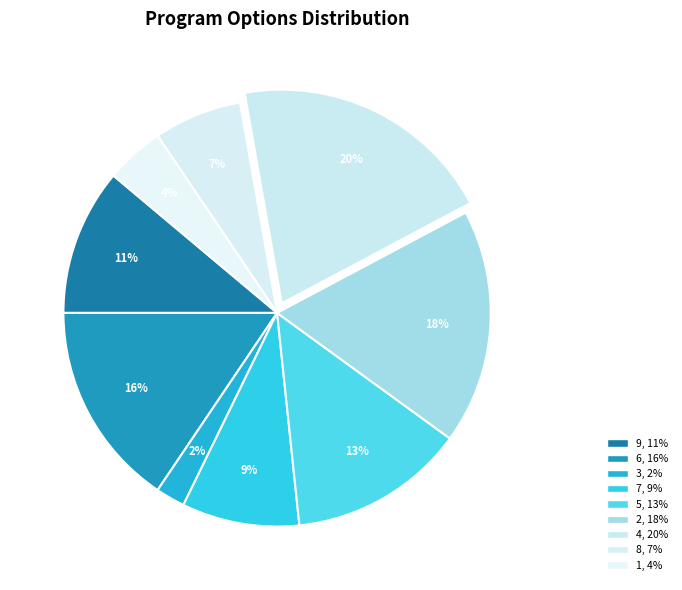

To the nearest percent, what portion does 3 represent?

2%